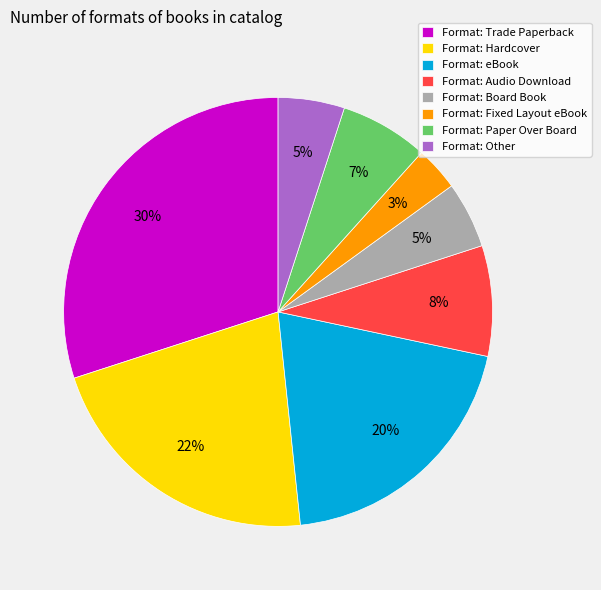

To the nearest percent, what is the difference between the largest and smallest slice percentages?

27%